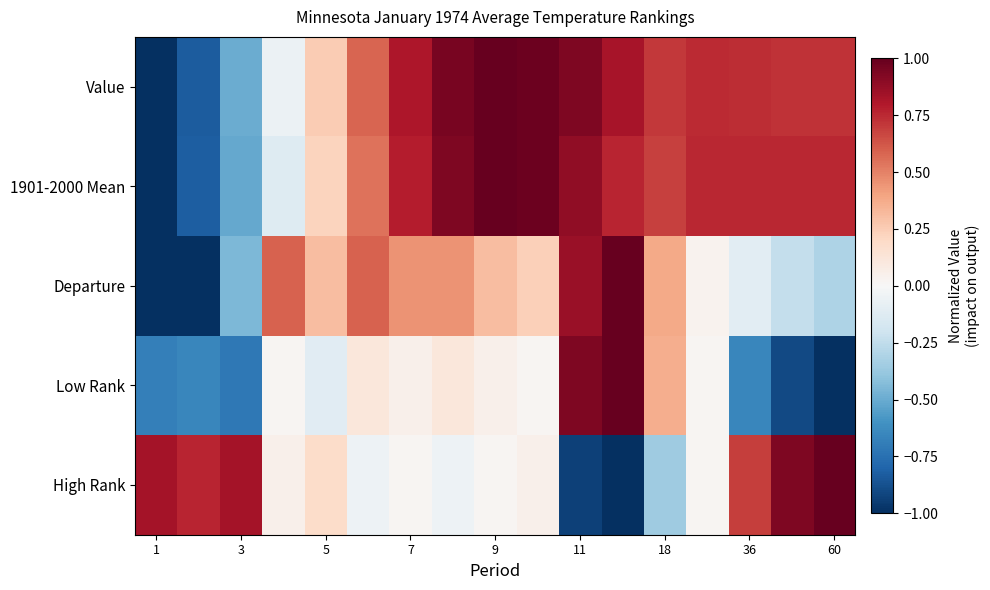

At which category does the chart reach its minimum across all series?

1